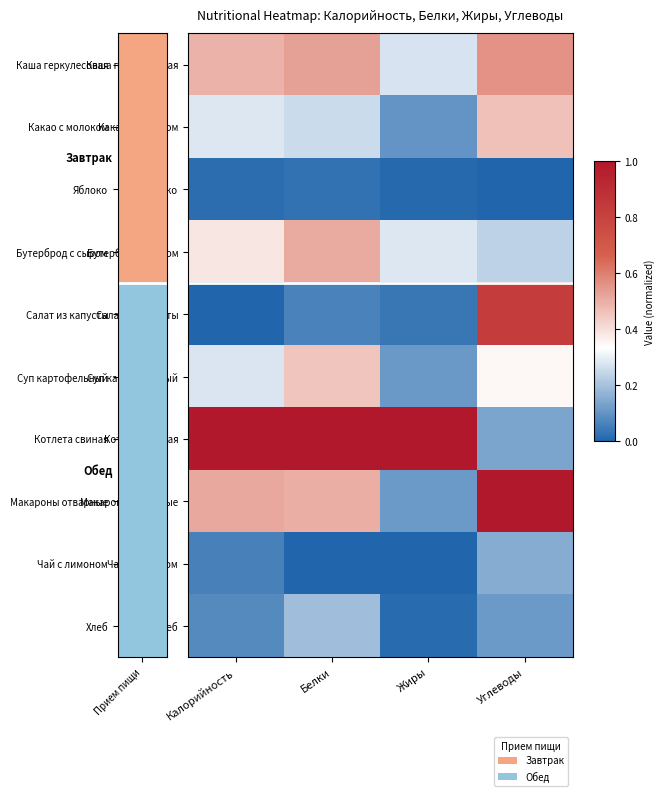

At Углеводы, list the series in order from smallest to largest.

Яблоко, Хлеб, Котлета свиная, Чай с лимоном, Бутерброд с сыром, Суп картофельный, Какао с молоком, Каша геркулесовая, Салат из капусты, Макароны отварные